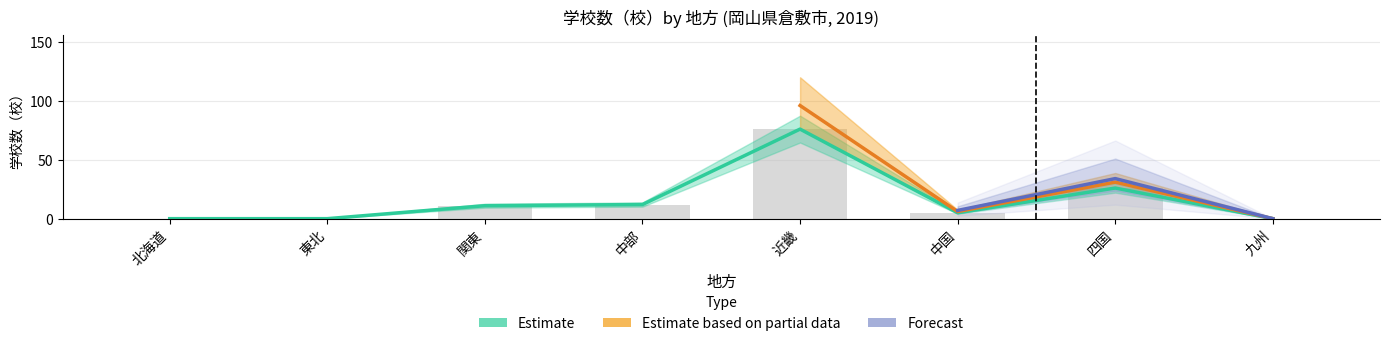

True or false: Estimate based on partial data has a value of 5 at 中国.

True